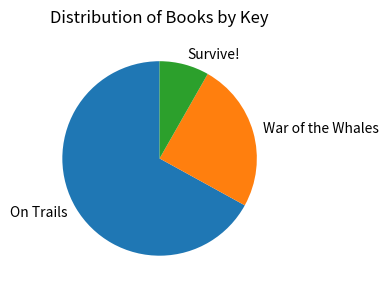

What is the smallest slice in the pie chart?

Survive!